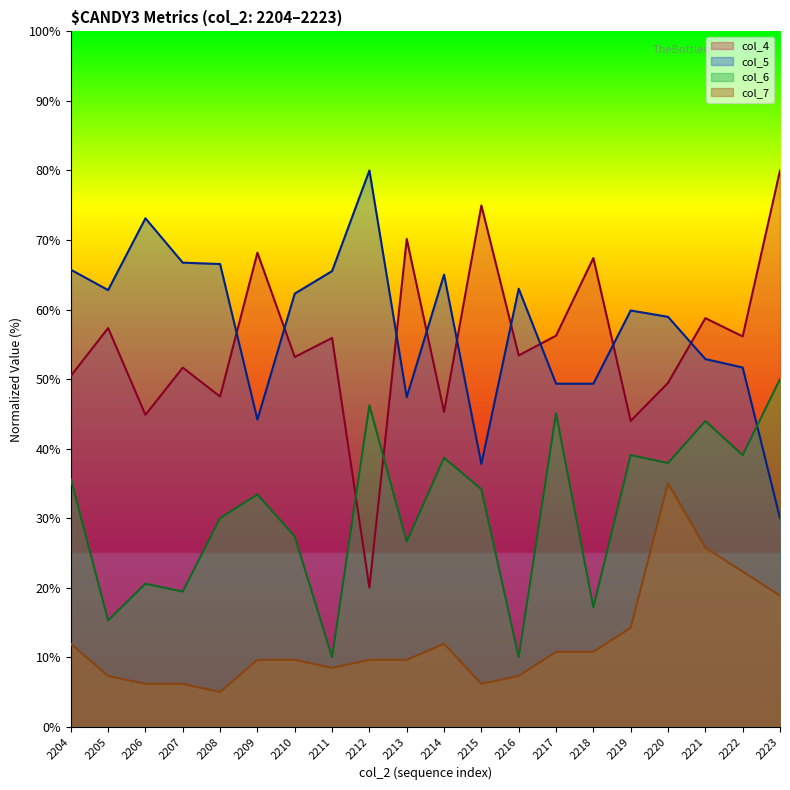

How many values in the col_5 series are below 62?

10